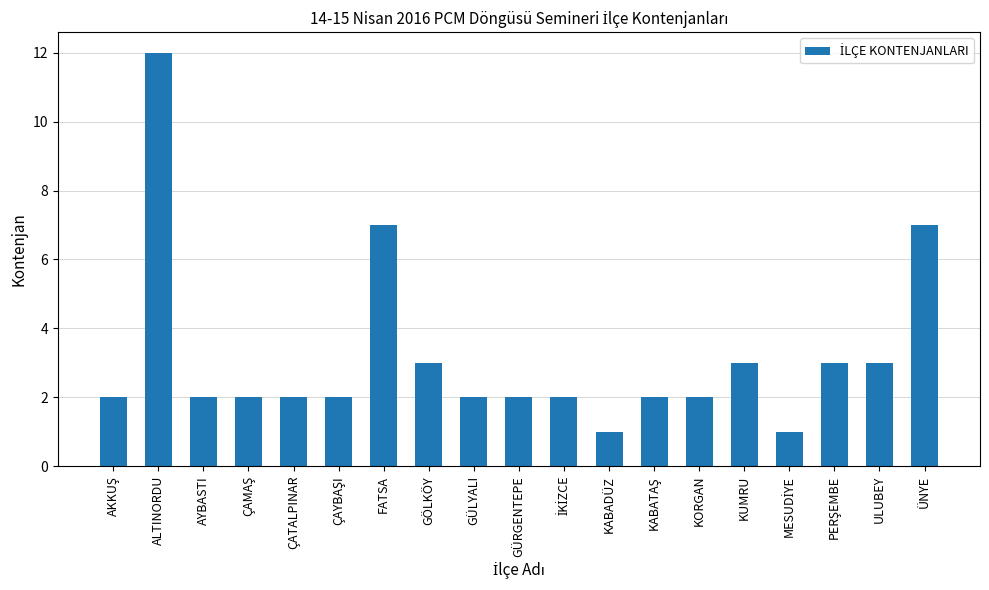

How many distinct data groups are displayed?

1